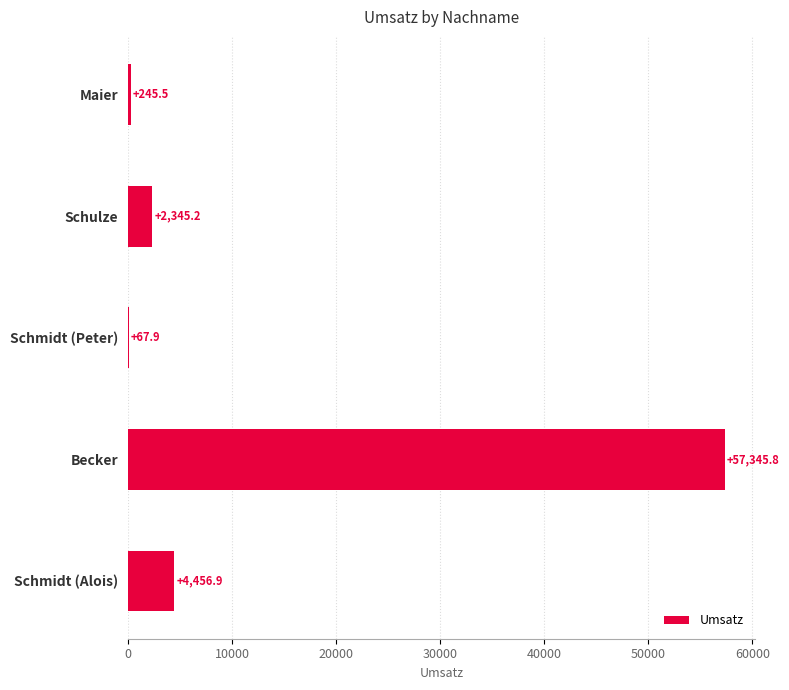

Approximately how many times larger is the value at Schmidt (Alois) compared to Schulze?

1.9